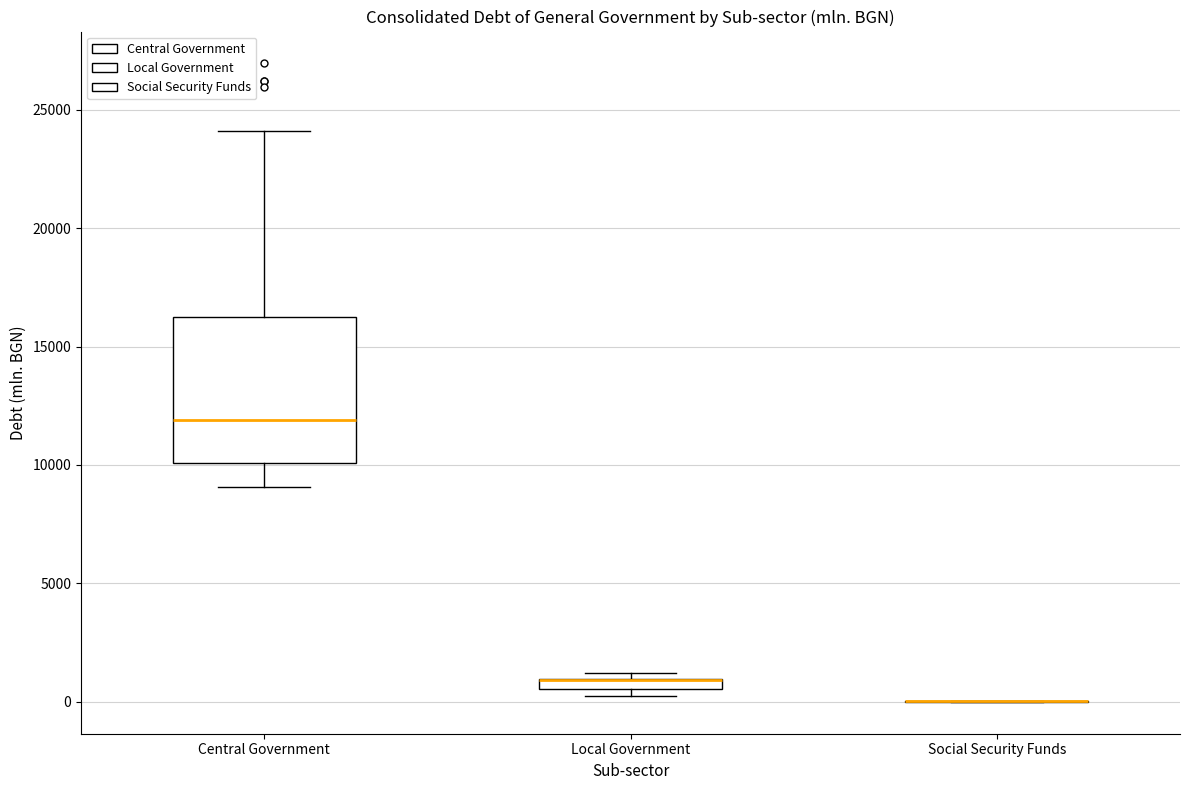

Where is the lower edge of the box for Central Government on the y-axis? The values are not printed on the chart, so give them approximately, as read against the axis.

10000